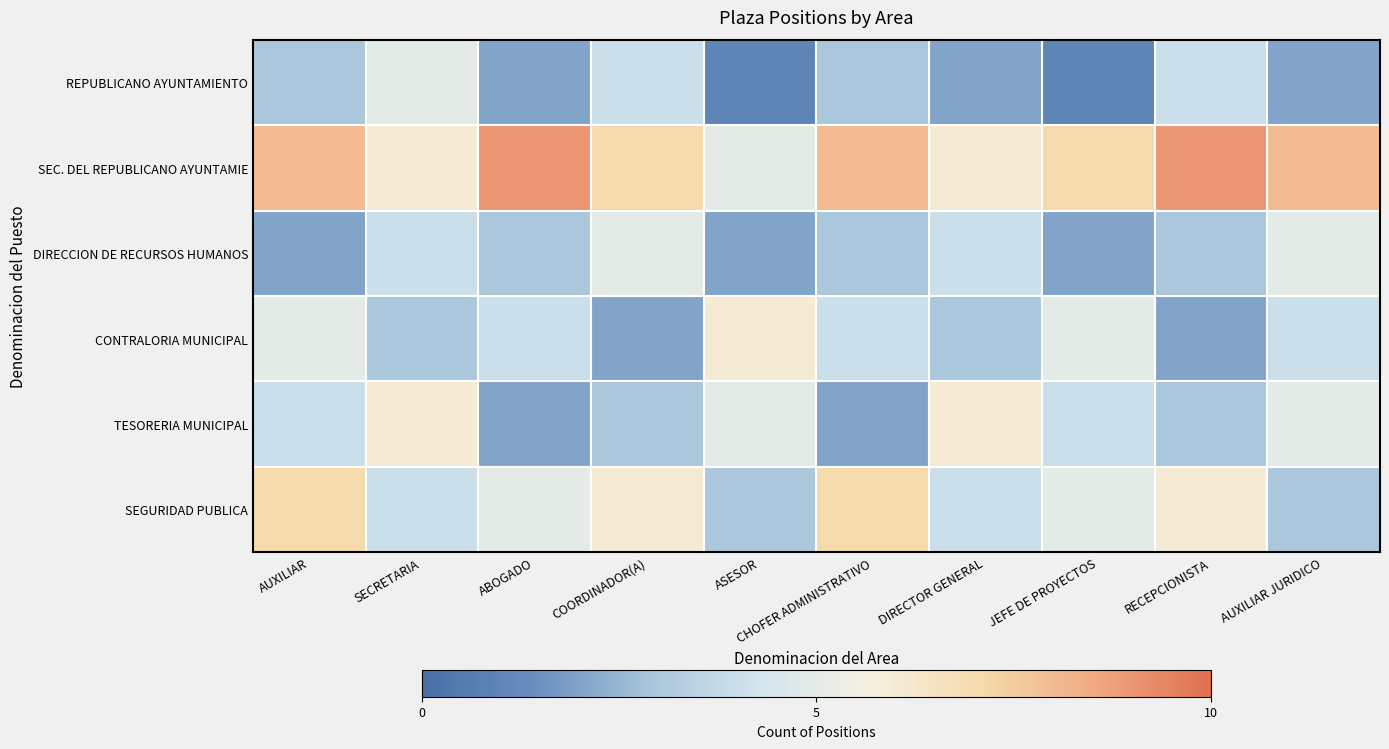

What is the total value across all series at SECRETARIA?

28